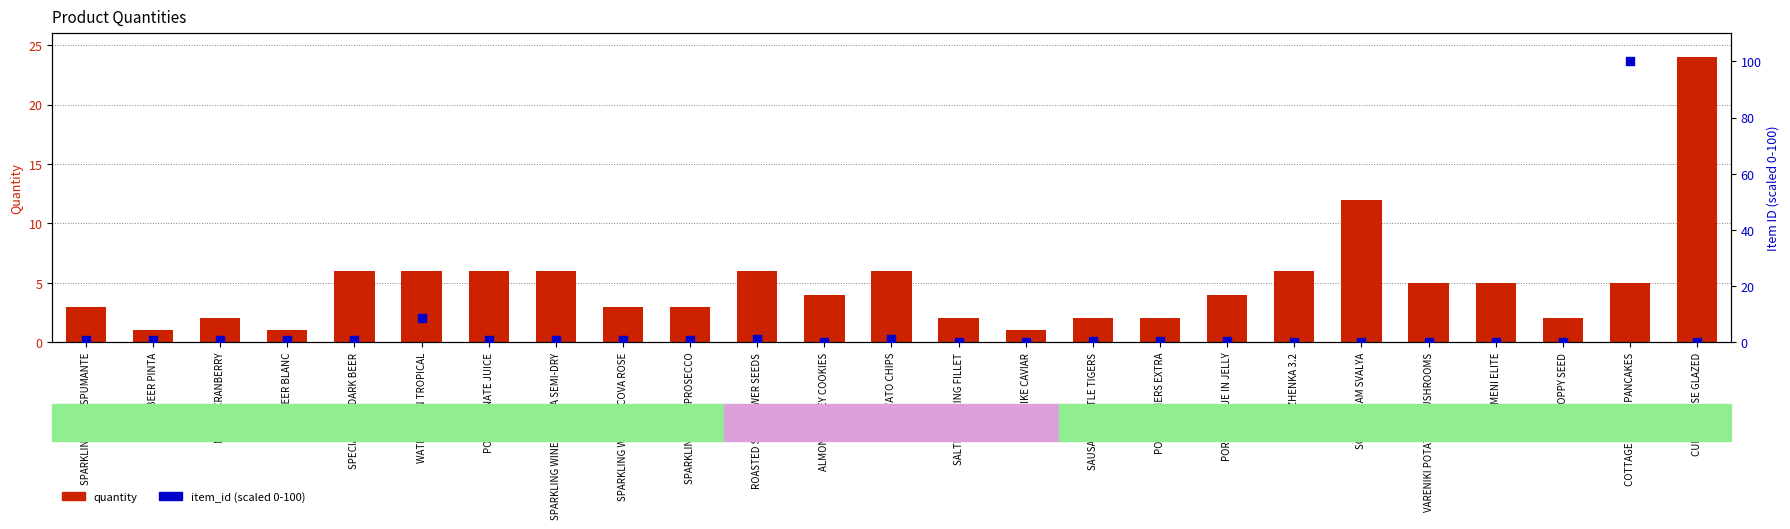

Which series has the largest total across all categories?

quantity